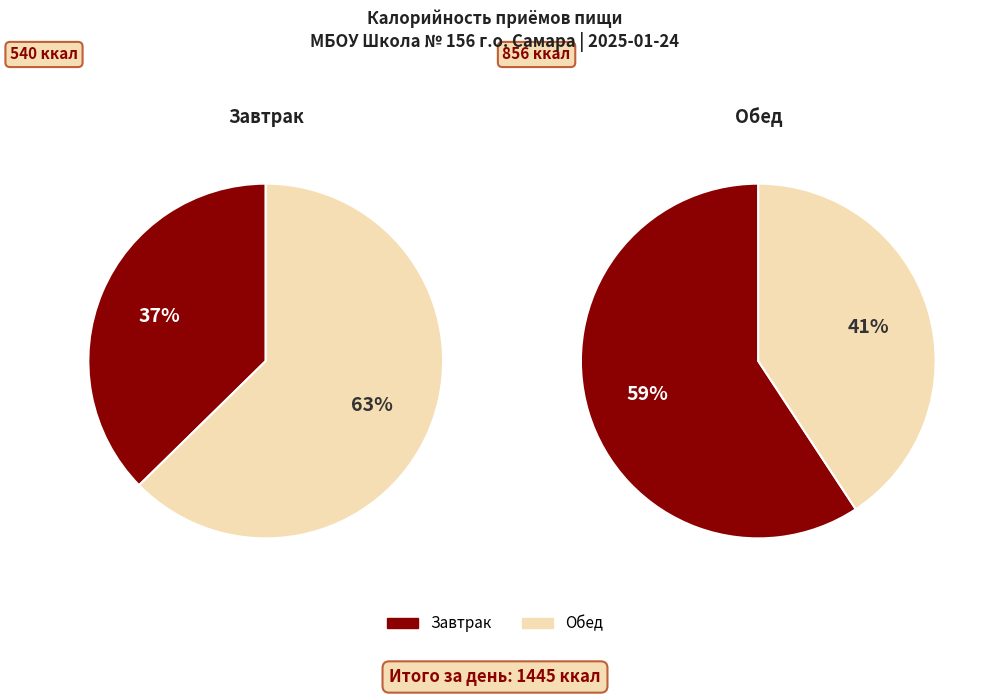

Rank the categories by value from lowest to highest.

Завтрак, Обед